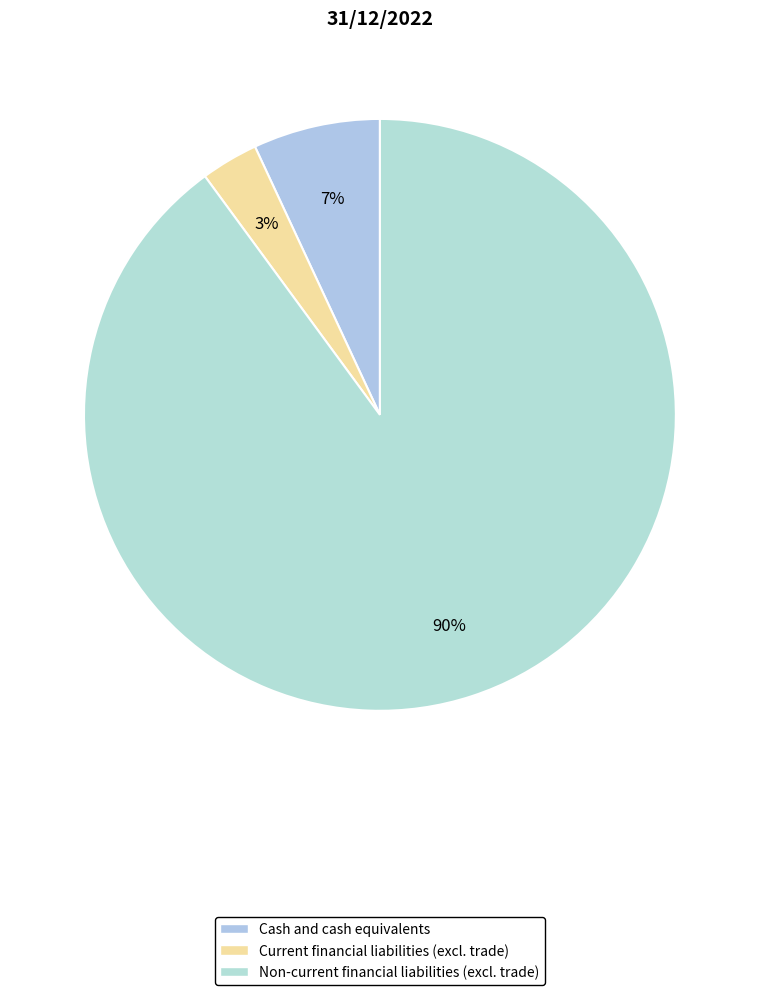

What is the change in value from Current financial liabilities (excl. trade) to Non-current financial liabilities (excl. trade)?

+837724